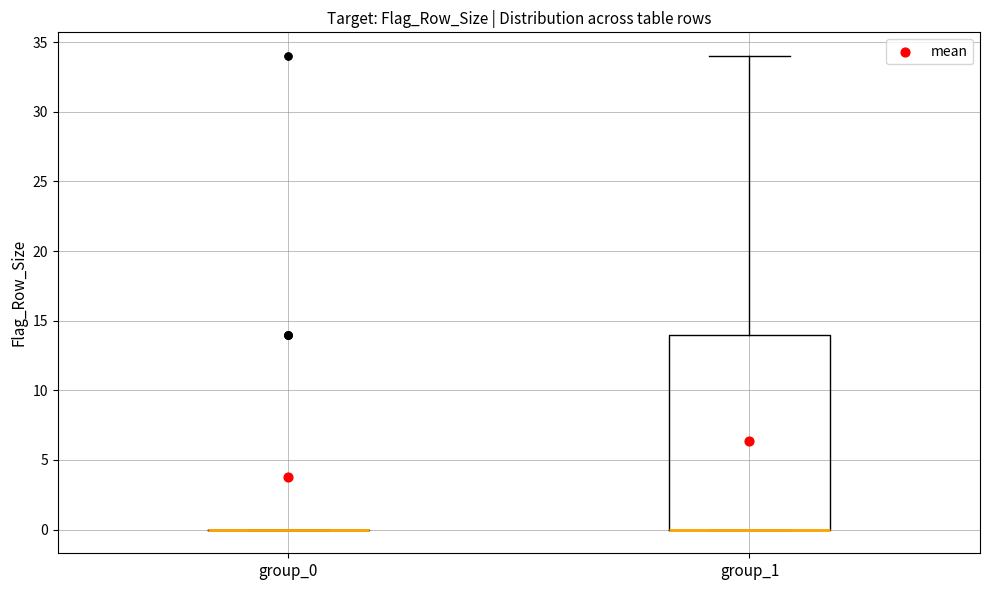

Reading left to right, transcribe this box plot: for each box, give where its median line is, the range the box spans, and where its two whiskers end, as read against the y-axis. The values are not printed on the chart, so give them approximately, as read against the axis.

group_0: box collapsed to a line at 0, whiskers 0 to 0
group_1: median 0 (drawn on the box's lower edge), box 0 to 14, whiskers 0 to 34